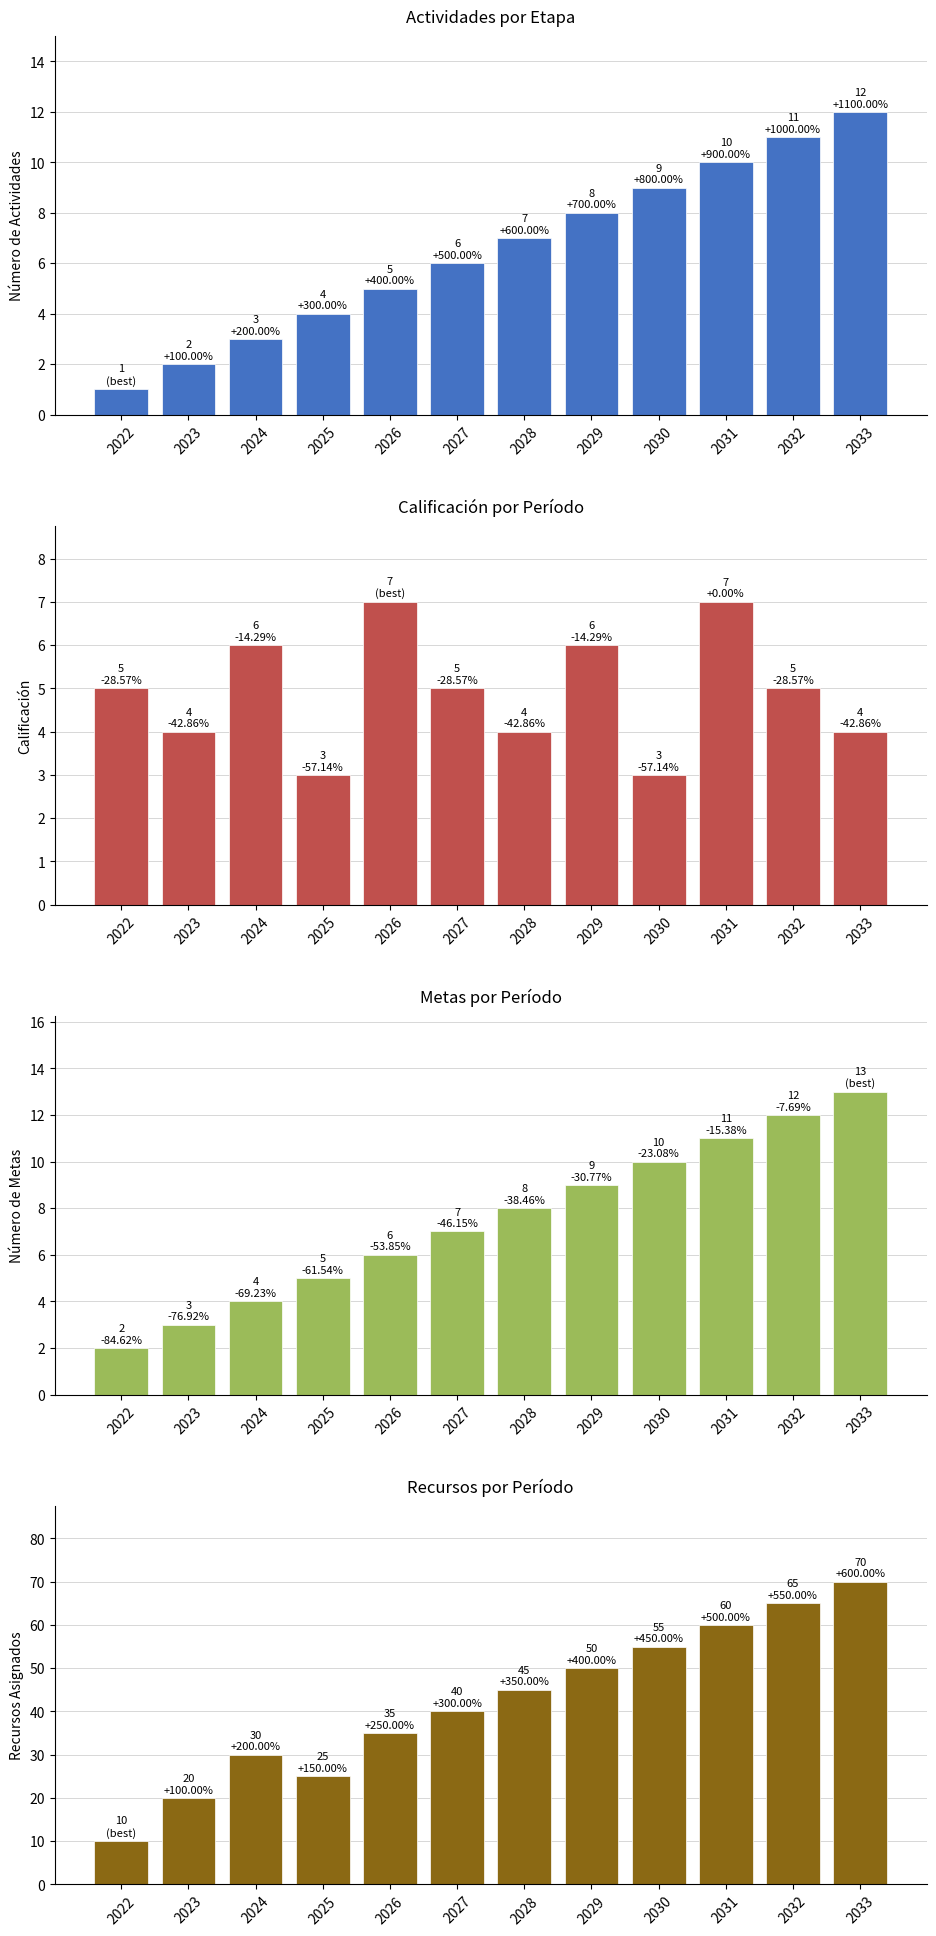

Which category has the highest value in the Calificación series?

2026